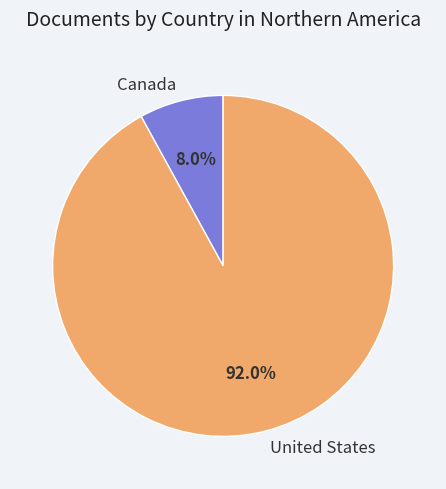

To the nearest percent, what percentage of the pie is United States?

92%